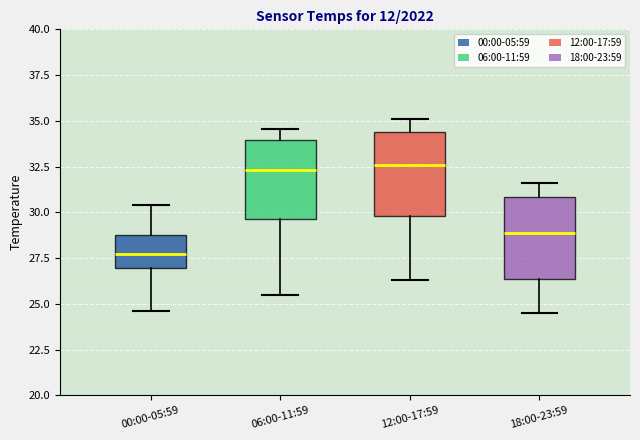

Where is the lower edge of the box for 12:00-17:59 on the y-axis? The values are not printed on the chart, so give them approximately, as read against the axis.

30.0